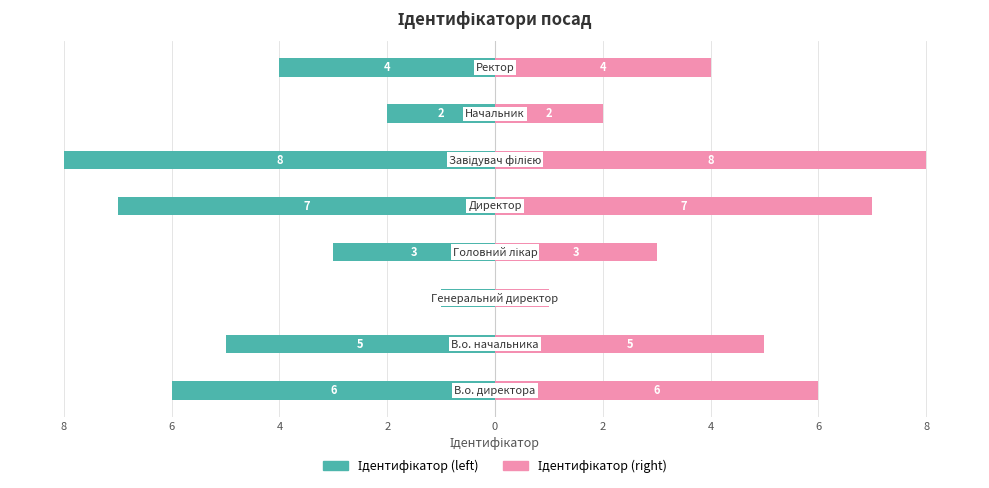

What is the value of the Ідентифікатор (left) bar at the 5th from the left?

-7